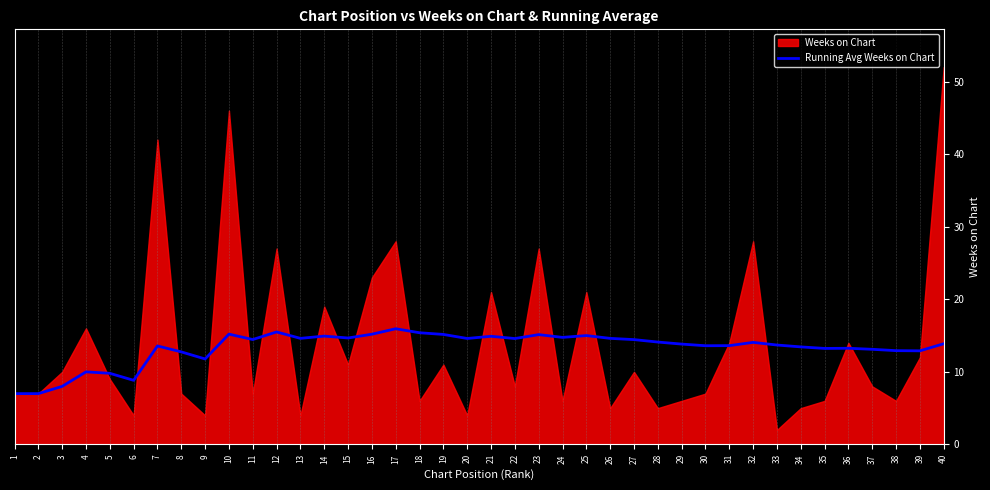

Reading right to left, extract all data points from this chart.

40=13.9	39=12.9	38=12.9	37=13.1	36=13.2	35=13.2	34=13.4	33=13.7	32=14.1	31=13.6	30=13.6	29=13.8	28=14.1	27=14.4	26=14.6	25=15.0	24=14.8	23=15.1	22=14.6	21=14.9	20=14.6	19=15.2	18=15.4	17=15.9	16=15.2	15=14.7	14=14.9	13=14.6	12=15.5	11=14.5	10=15.2	9=11.8	8=12.8	7=13.6	6=8.8	5=9.8	4=10.0	3=8.0	2=7.0	1=7.0